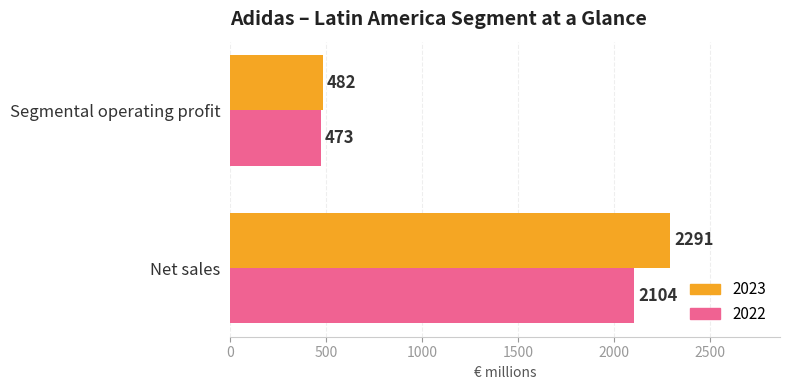

Which series has the largest total across all categories?

2023